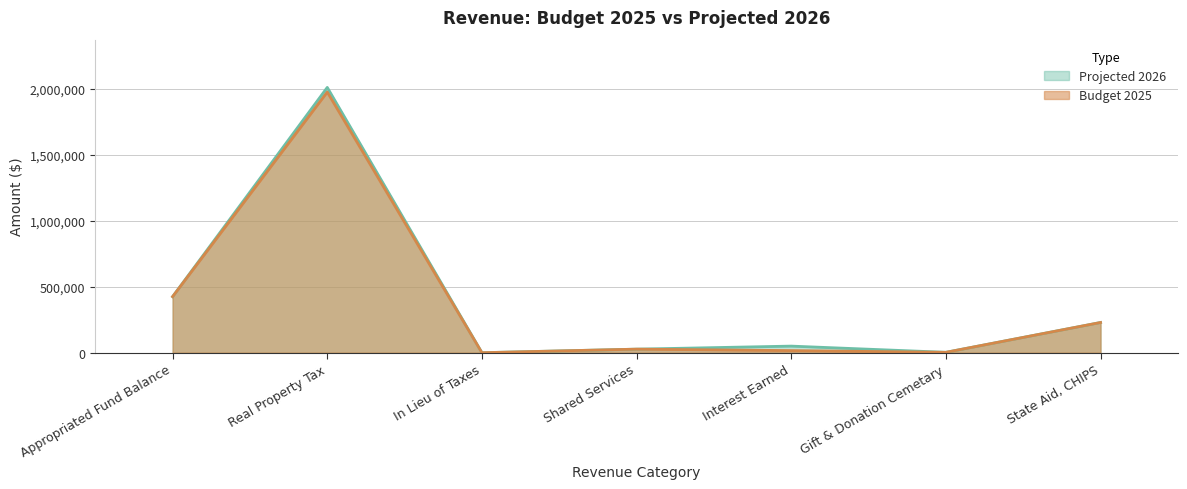

What is the value of the Projected 2026 point at the 5th from the left?

50000